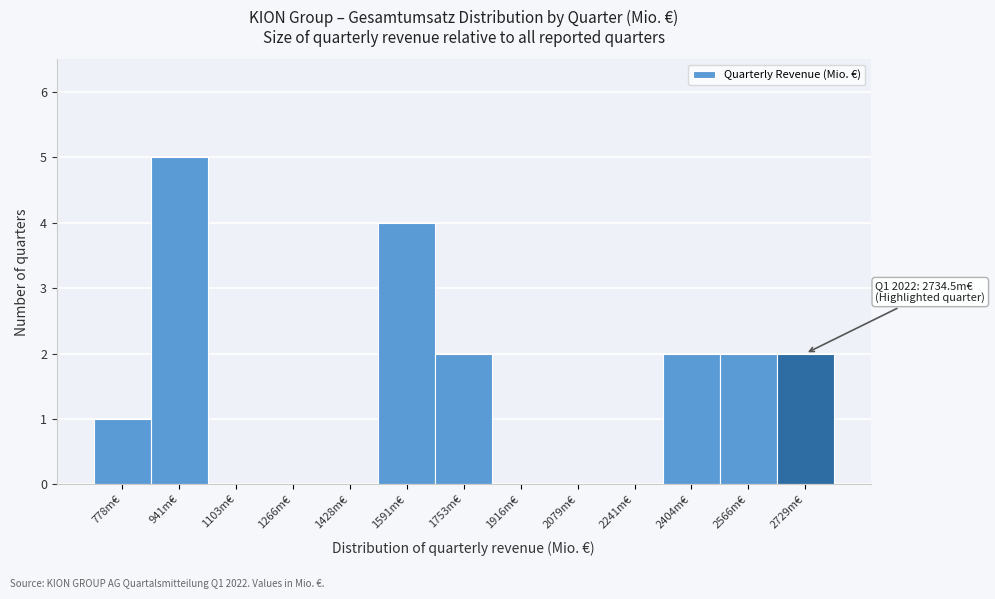

Over which range of the x-axis is the bar tallest?

860 to 1020